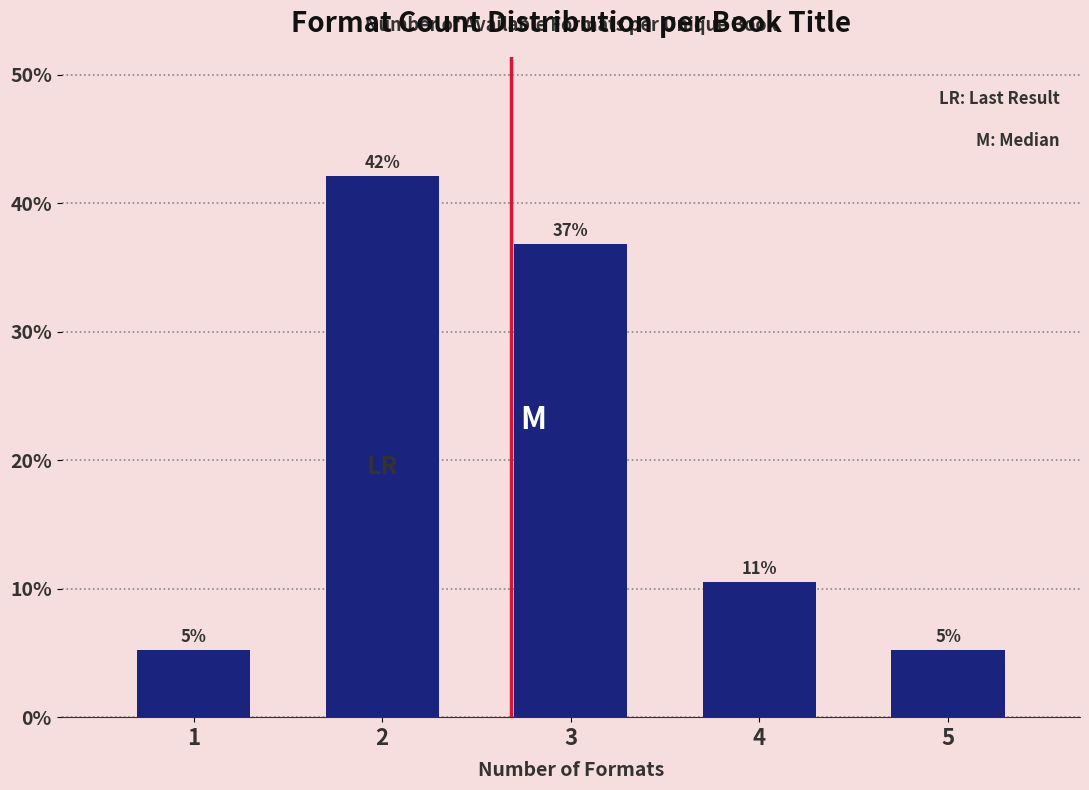

How many bars are there in total?

5